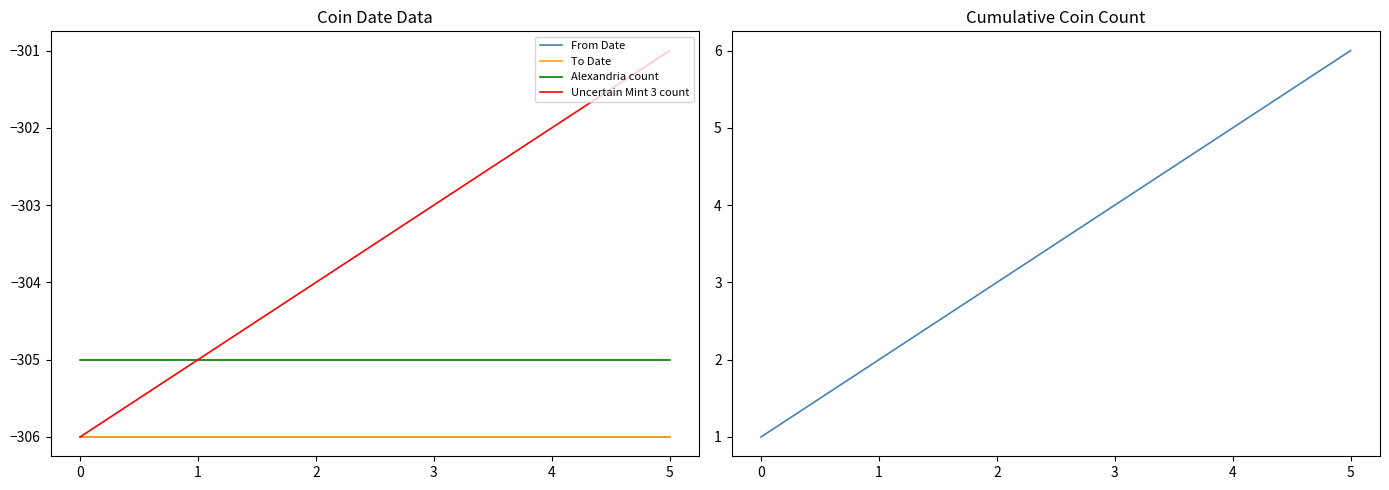

Between 2 and 5, which series saw the biggest shift?

Uncertain Mint 3 count